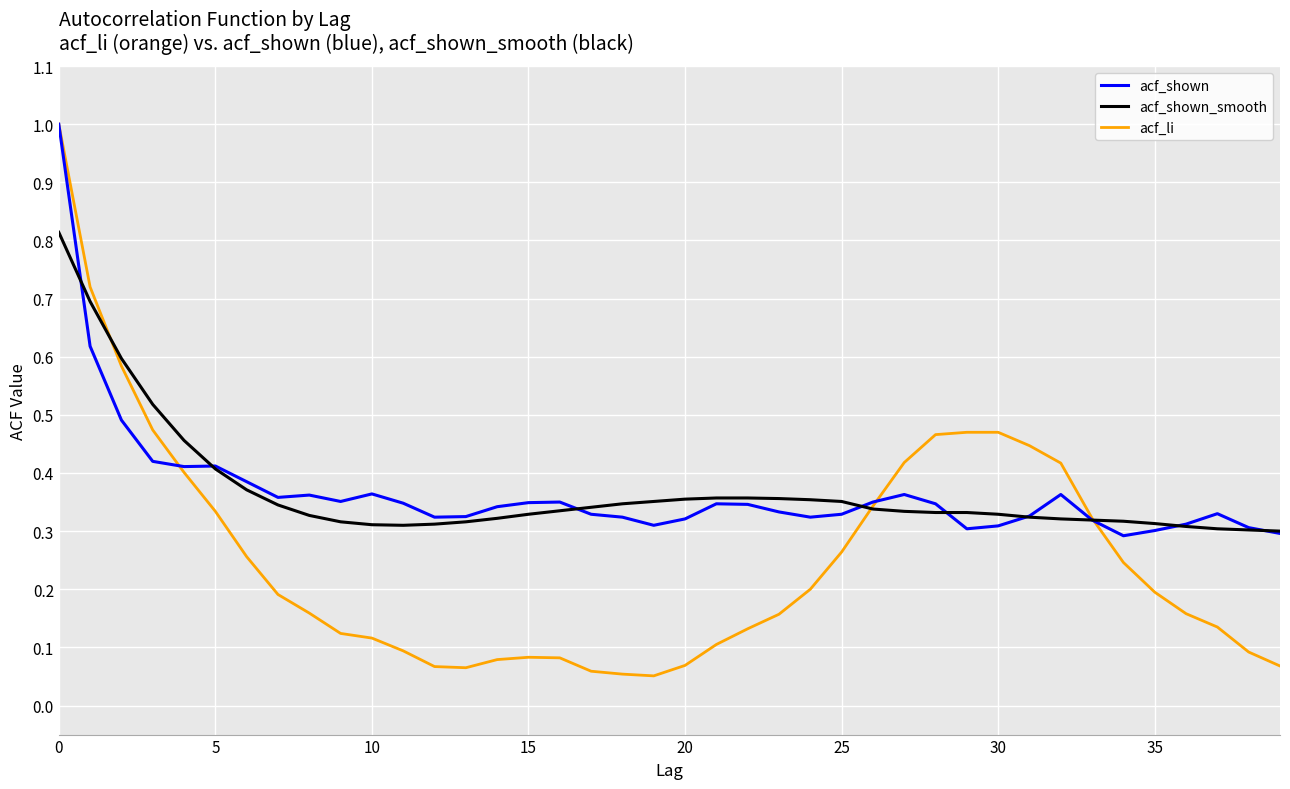

Which series has the largest range (max minus min)?

acf_li